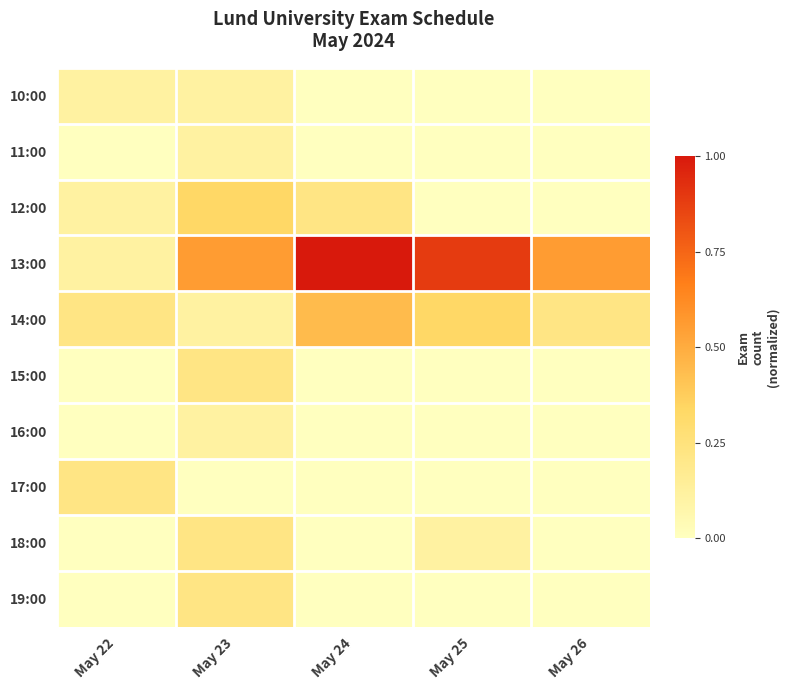

Which series has the largest range (max minus min)?

13:00